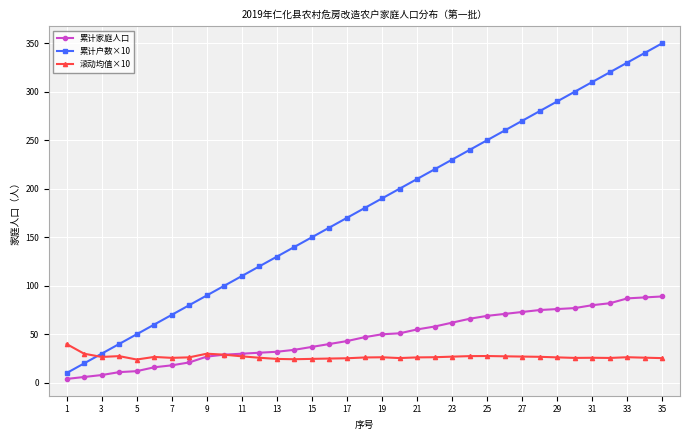

What are all the series names shown in the legend?

累计家庭人口, 累计户数×10, 滚动均值×10